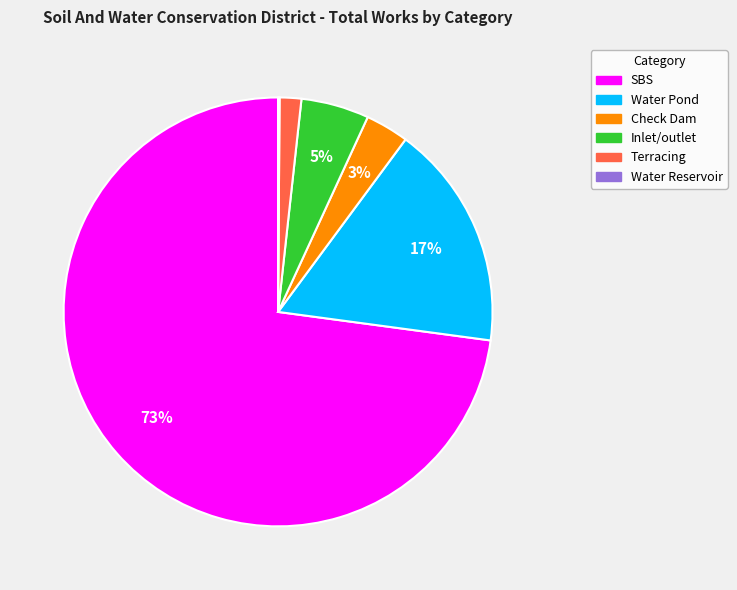

Is the sum of Inlet/outlet and Water Pond greater than half?

No